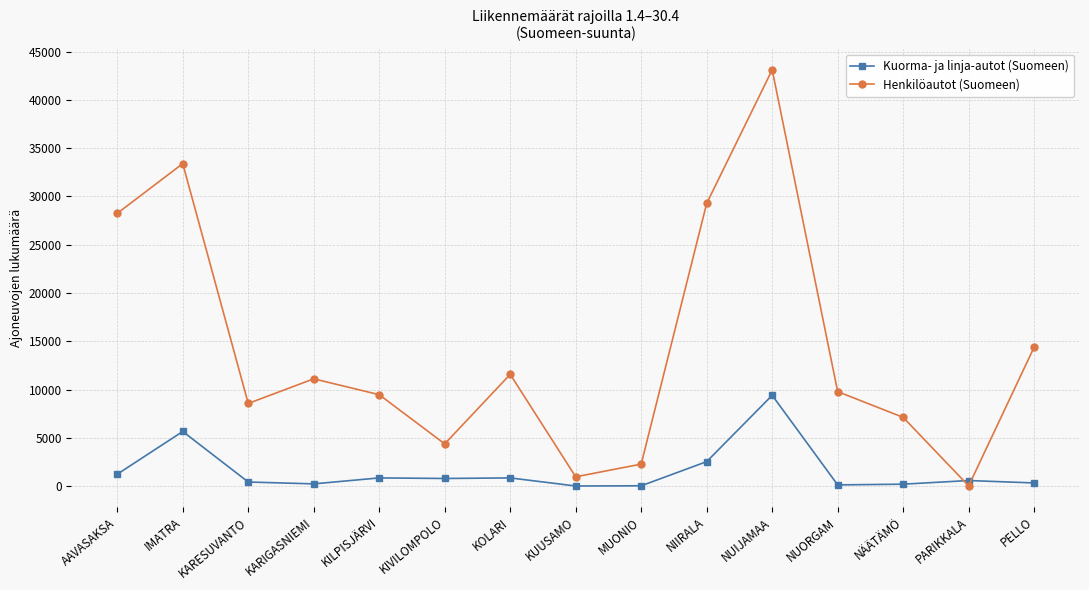

The value of Kuorma- ja linja-autot (Suomeen) at NIIRALA is 2529. True or false?

True